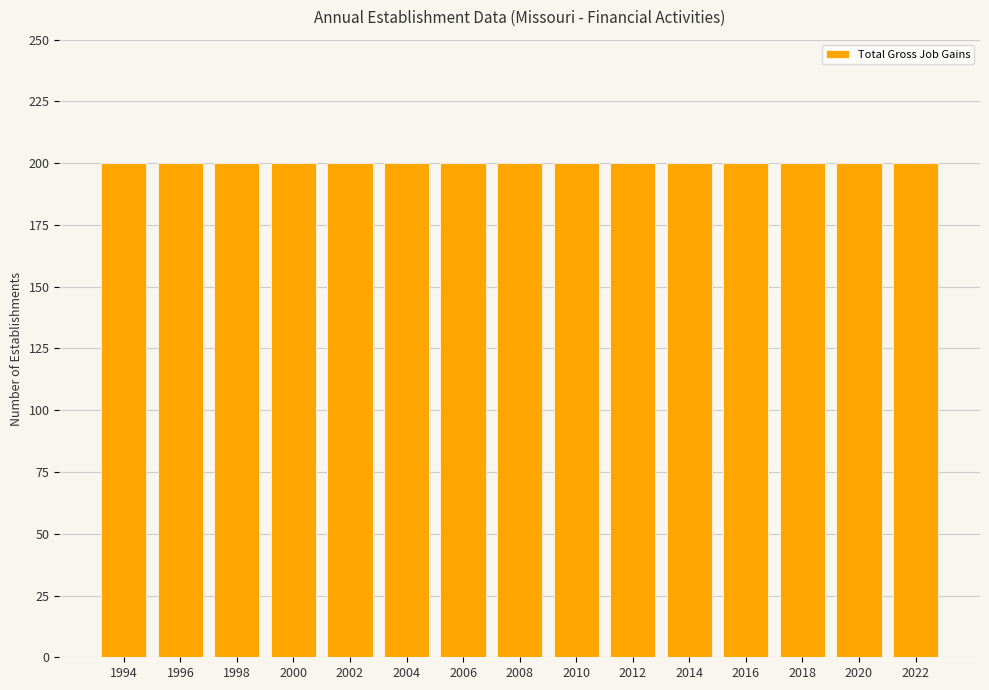

At how many categories does at least one series exceed 180?

15